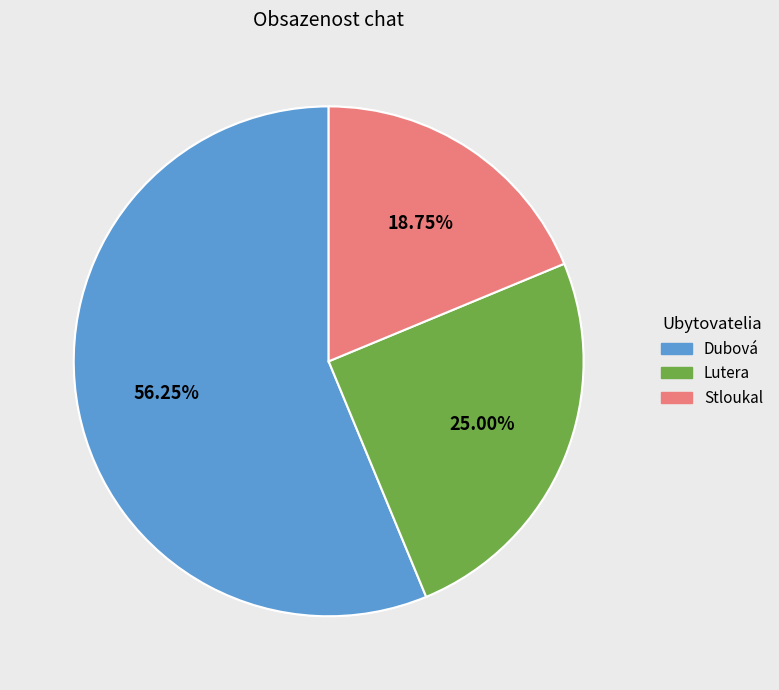

Is there any slice that represents more than half of the pie?

Yes